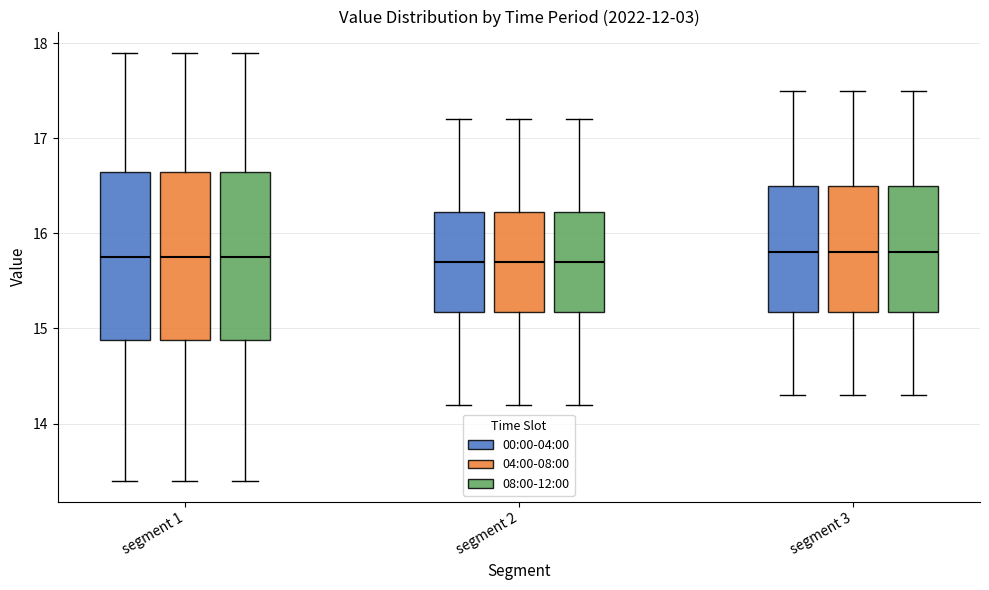

Reading left to right, transcribe this box plot: for each box, give where its median line is, the range the box spans, and where its two whiskers end, as read against the y-axis. The values are not printed on the chart, so give them approximately, as read against the axis.

segment 1 (00:00-04:00): median 15.8, box 14.9 to 16.7, whiskers 13.4 to 17.9
segment 1 (04:00-08:00): median 15.8, box 14.9 to 16.7, whiskers 13.4 to 17.9
segment 1 (08:00-12:00): median 15.8, box 14.9 to 16.7, whiskers 13.4 to 17.9
segment 2 (00:00-04:00): median 15.7, box 15.2 to 16.2, whiskers 14.2 to 17.2
segment 2 (04:00-08:00): median 15.7, box 15.2 to 16.2, whiskers 14.2 to 17.2
segment 2 (08:00-12:00): median 15.7, box 15.2 to 16.2, whiskers 14.2 to 17.2
segment 3 (00:00-04:00): median 15.8, box 15.2 to 16.5, whiskers 14.3 to 17.5
segment 3 (04:00-08:00): median 15.8, box 15.2 to 16.5, whiskers 14.3 to 17.5
segment 3 (08:00-12:00): median 15.8, box 15.2 to 16.5, whiskers 14.3 to 17.5